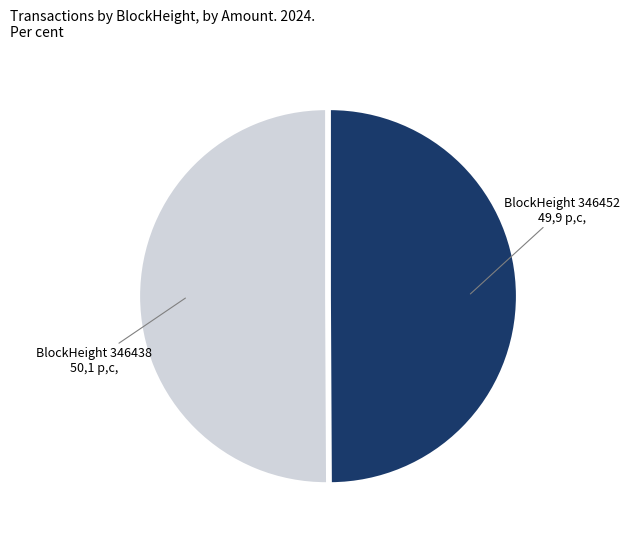

True or false: BlockHeight 346452 accounts for 50% of the total.

True